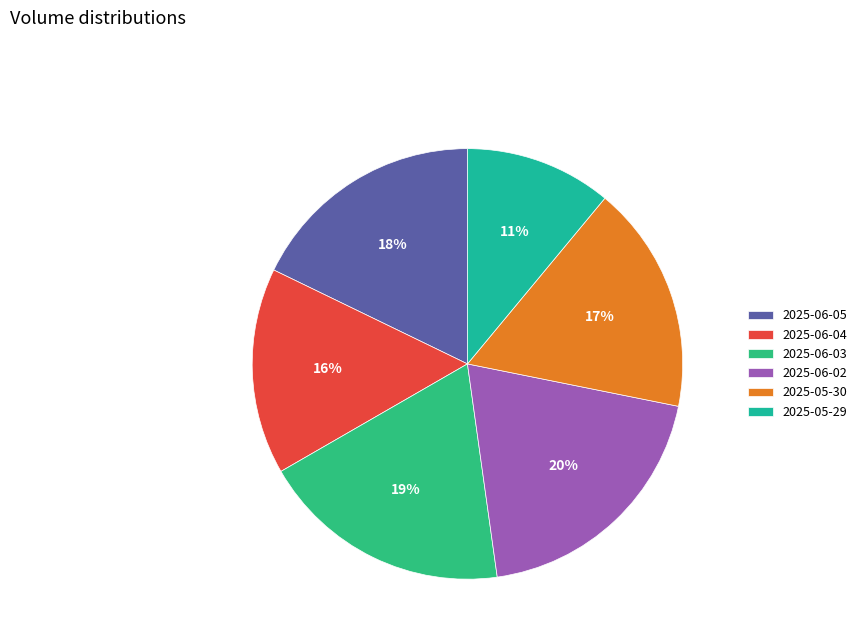

Which category has the smallest portion of the pie?

2025-05-29